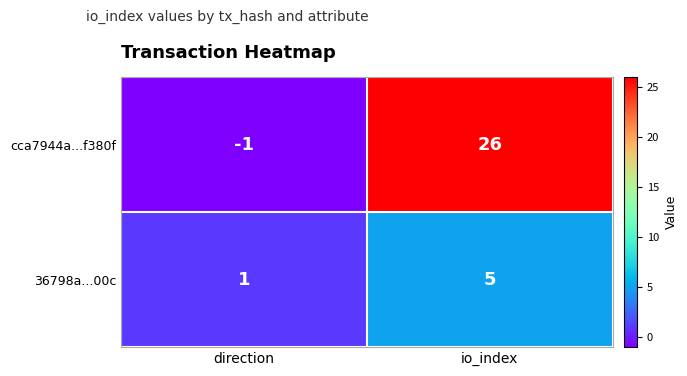

Reading left to right, list all the values displayed in this chart.

cca7944a...f380f: direction=-1	io_index=26
36798a...00c: direction=1	io_index=5